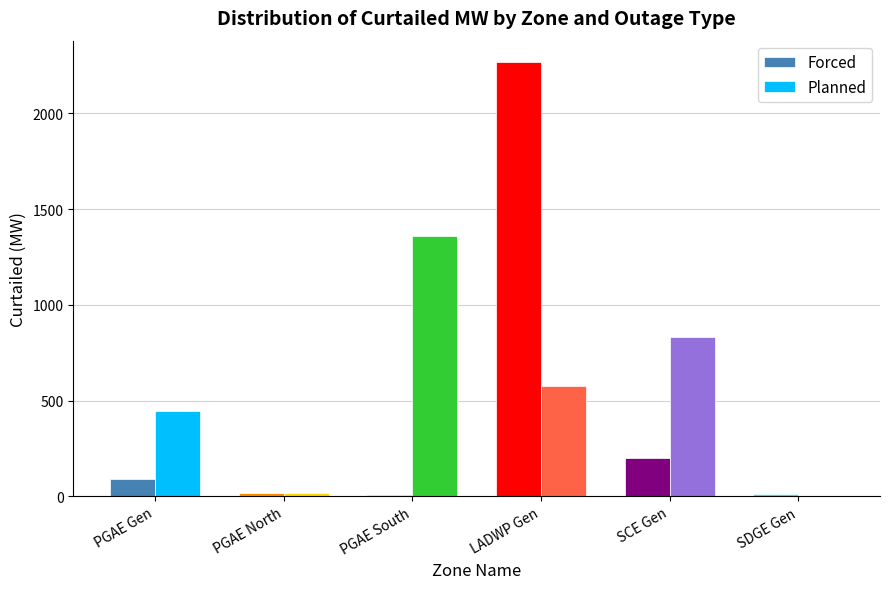

How many data points in Forced are above 88?

3